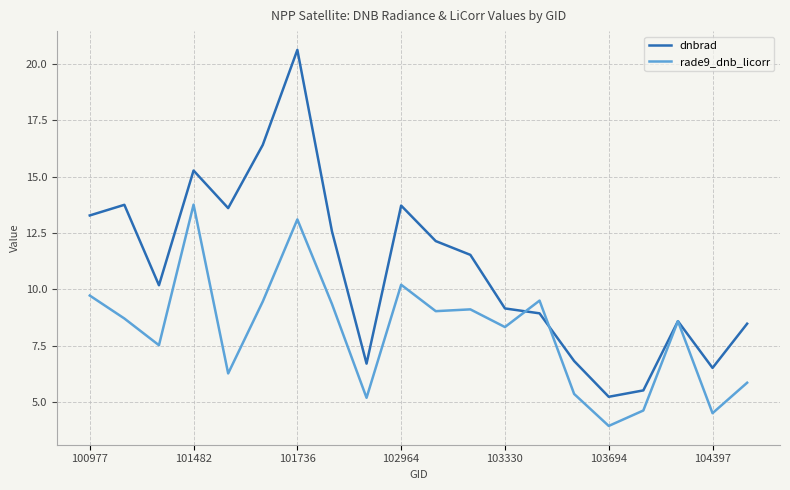

Which series has the largest total across all categories?

dnbrad